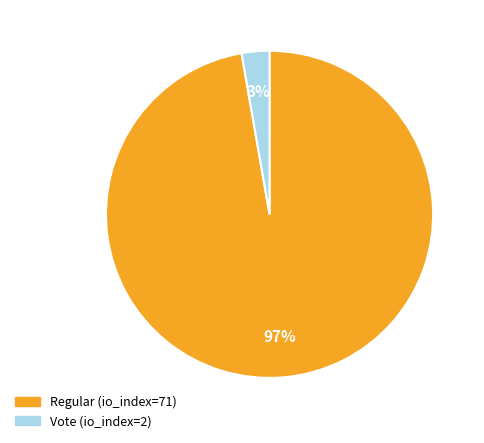

What is the majority slice?

Regular (io_index=71)